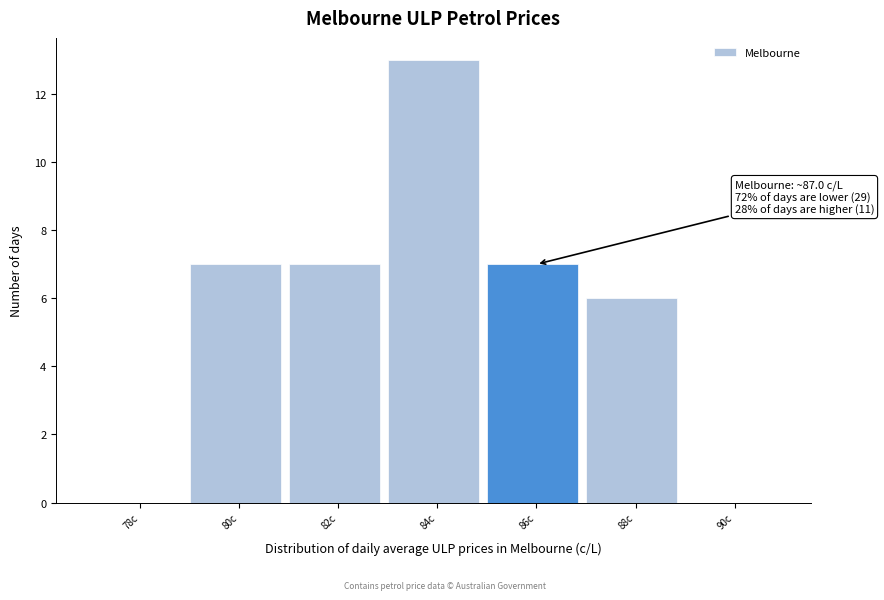

Reading left to right, list all the values displayed in this chart.

78c=0	80c=7	82c=7	84c=13	86c=7	88c=6	90c=0